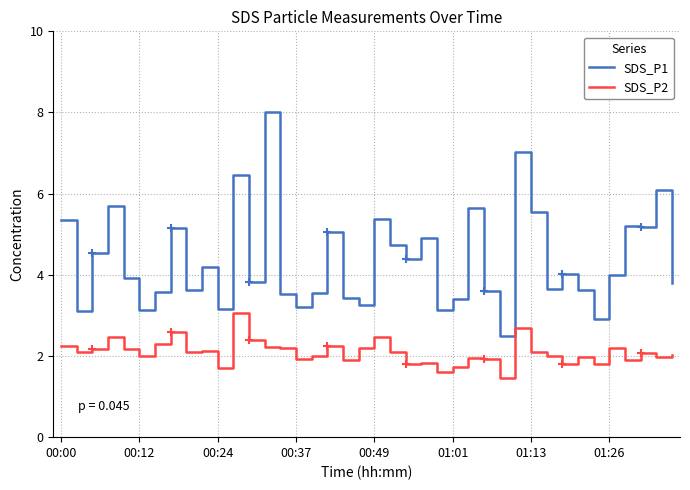

Which series has the largest total across all categories?

SDS_P1